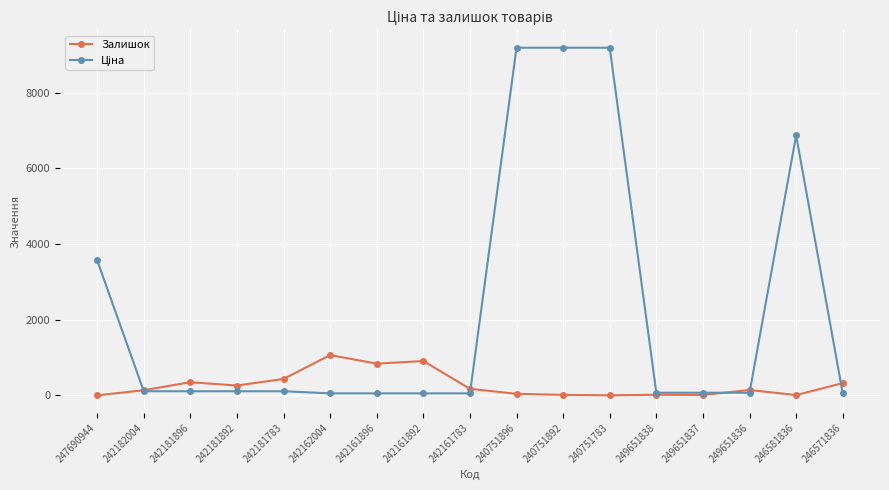

What is the label of the 9th point from the right?

242161783